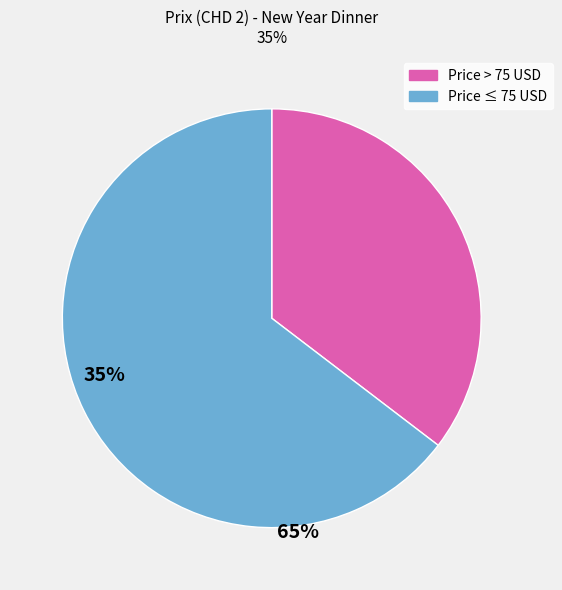

Does any single category account for the majority?

Yes